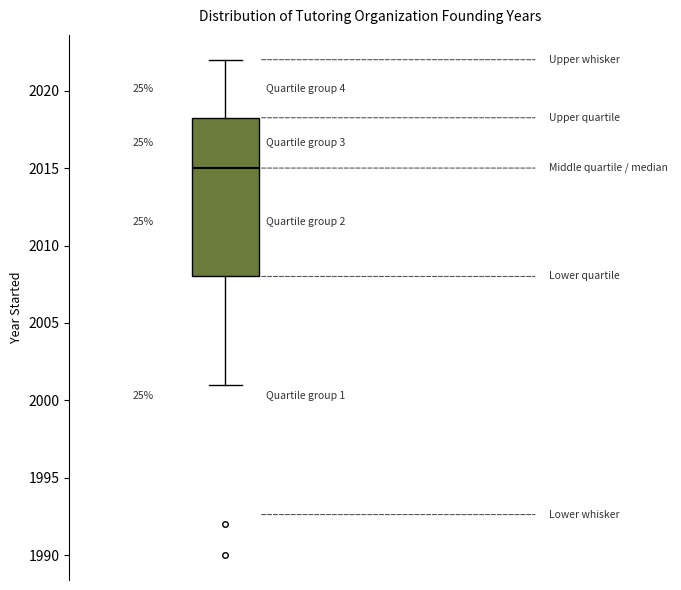

Where does the upper whisker of the box end on the y-axis? The values are not printed on the chart, so give them approximately, as read against the axis.

2022.0